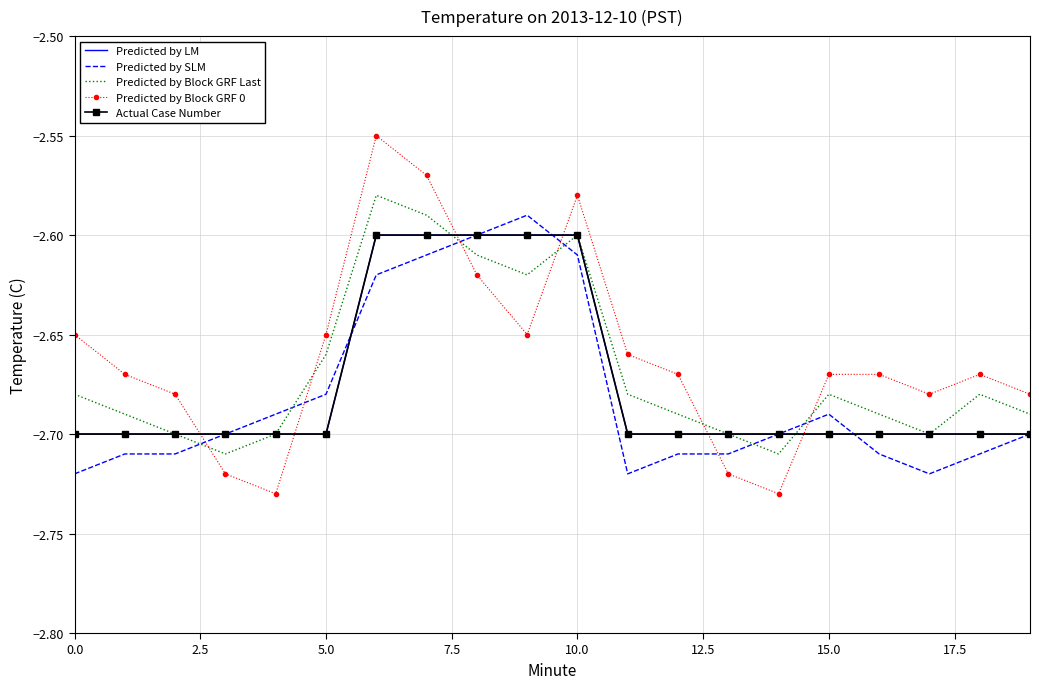

True or false: Predicted by LM and Predicted by Block GRF 0 intersect in this chart.

True